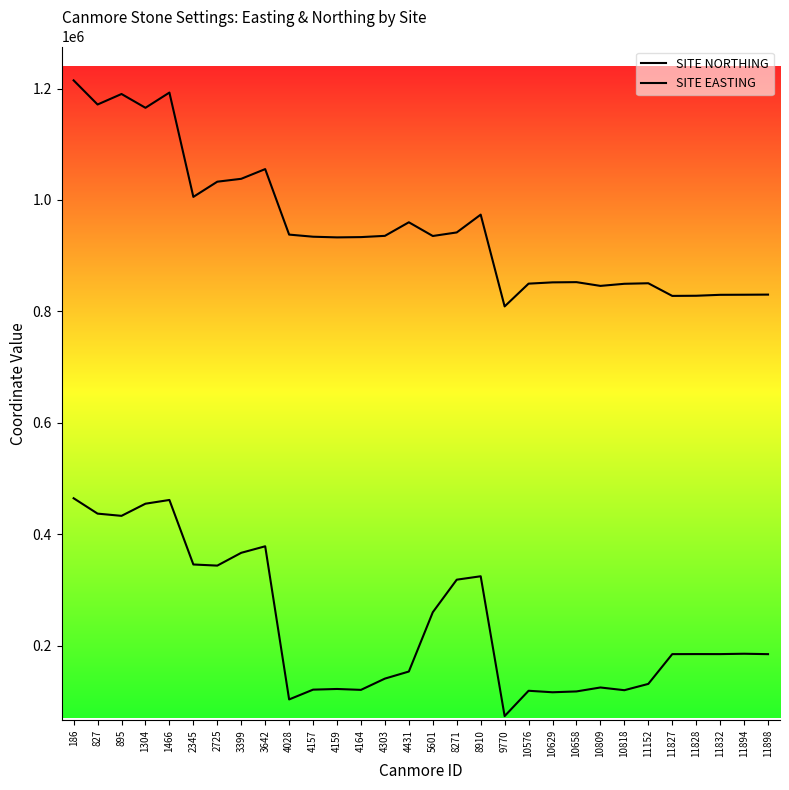

Count the number of data series in this chart.

2